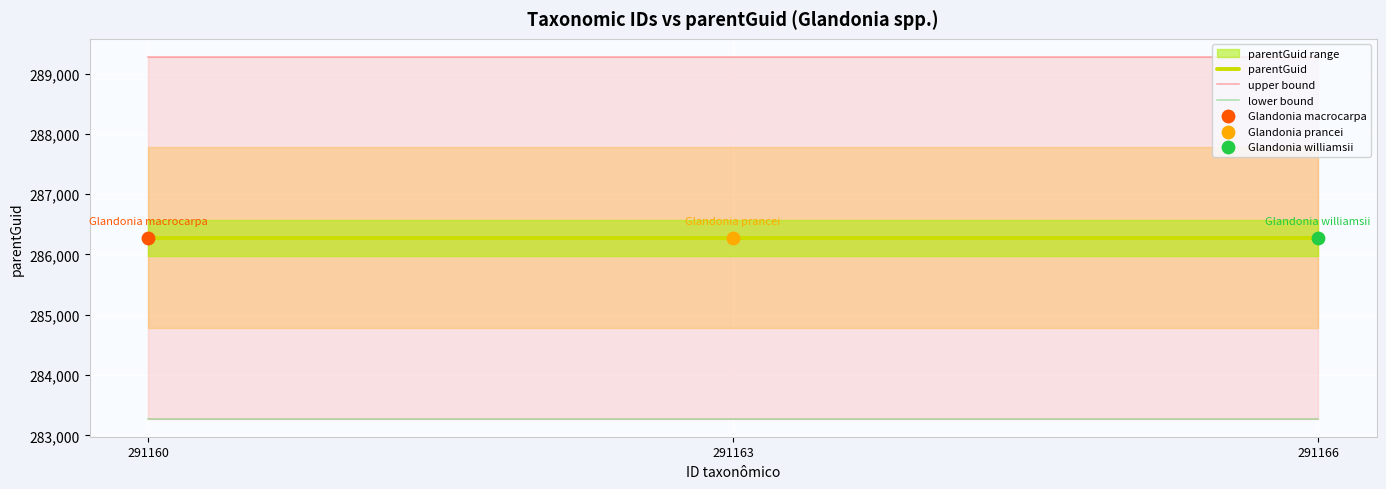

At which category is the sum across all series the highest?

291160